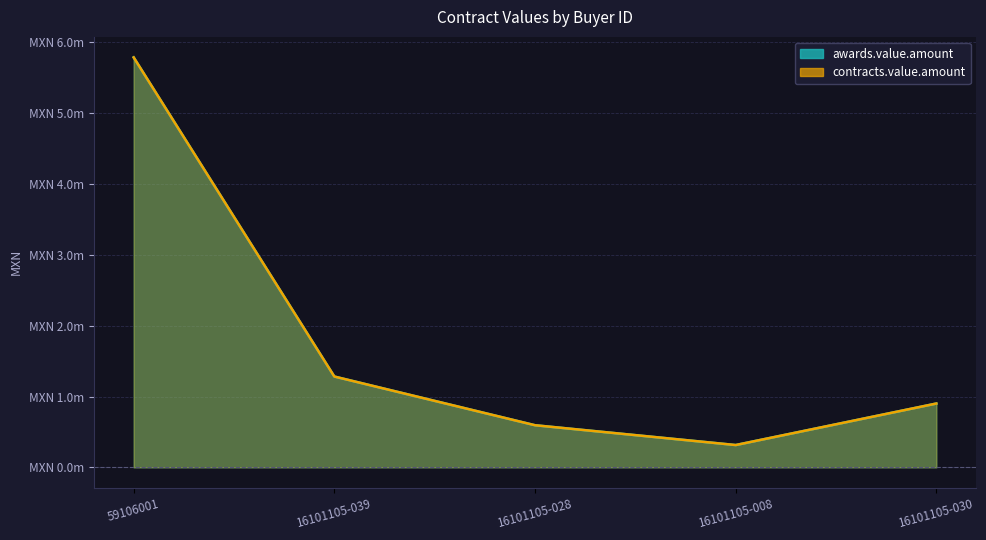

What is the lowest value of the awards.value.amount series?

315163.3